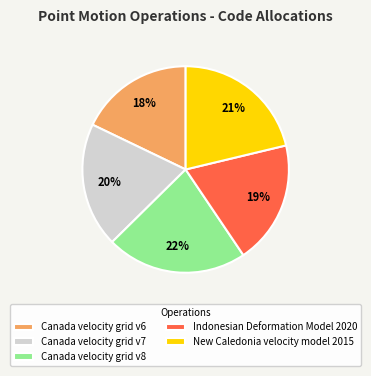

Which slice is the largest?

Canada velocity grid v8